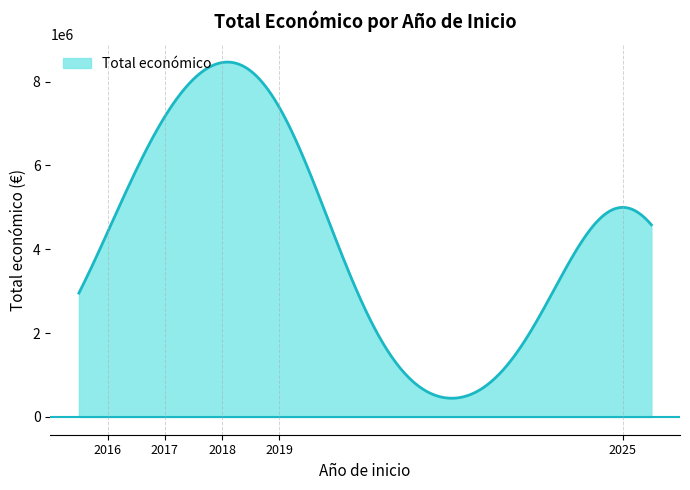

What is the greatest value displayed?

8464016.6